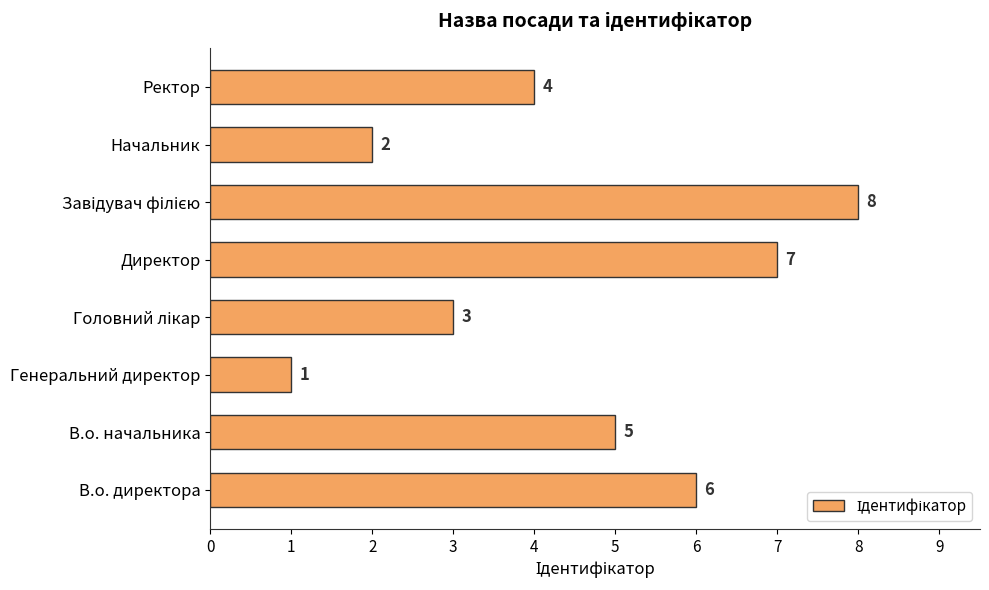

What is the maximum value shown in the chart?

8